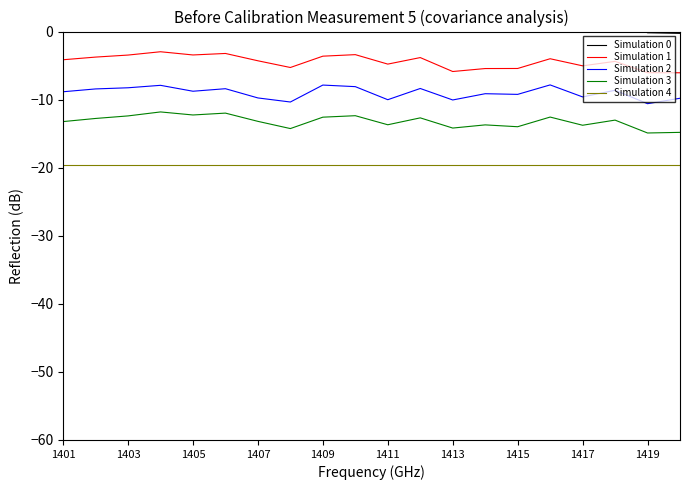

Rank the series by their maximum value, from highest to lowest.

Simulation 0, Simulation 1, Simulation 2, Simulation 3, Simulation 4